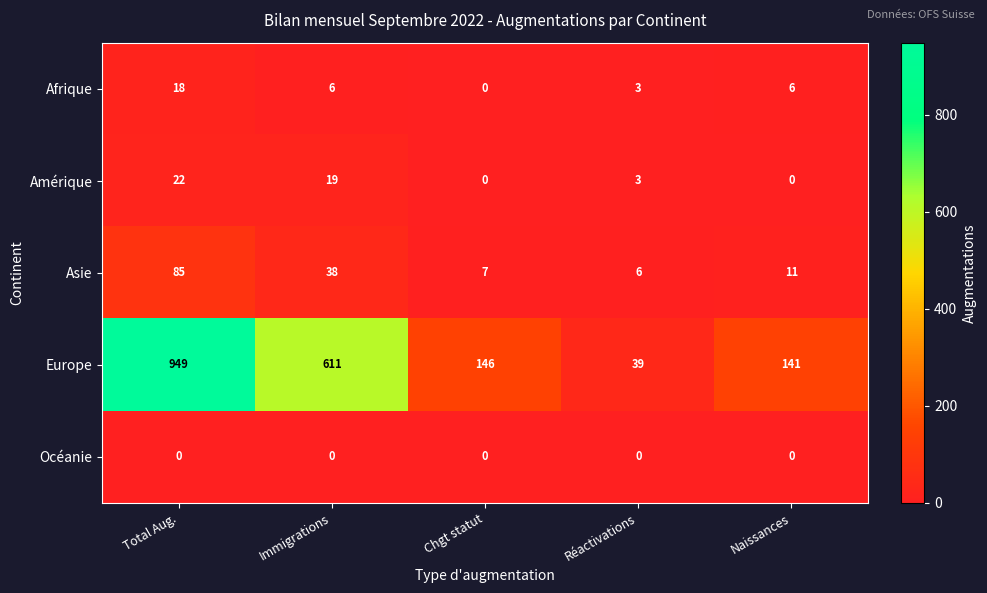

What is the difference between the highest and lowest values at Naissances?

141